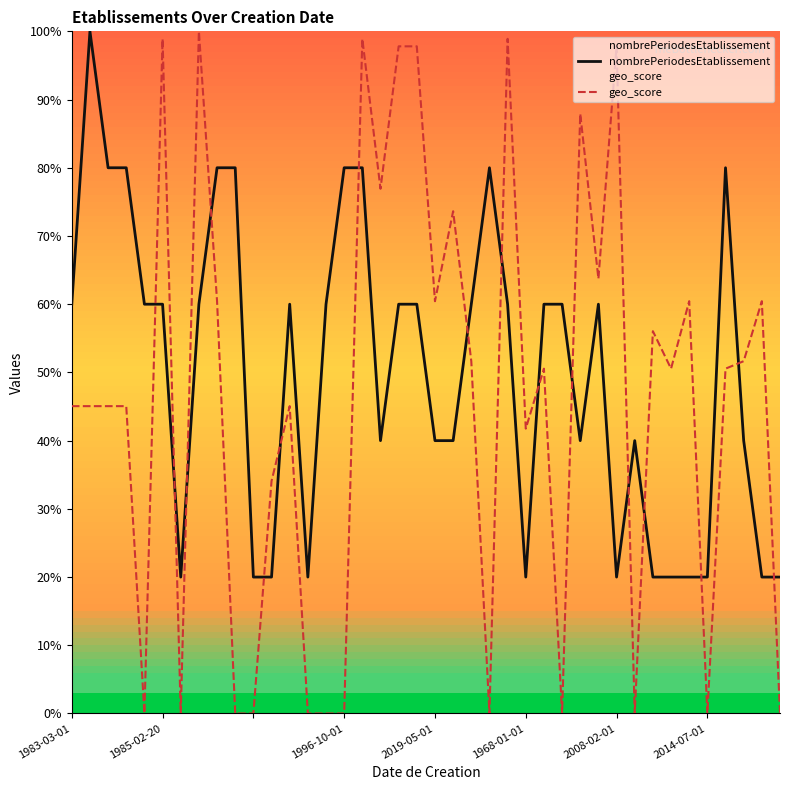

True or false: nombrePeriodesEtablissement and geo_score intersect in this chart.

True